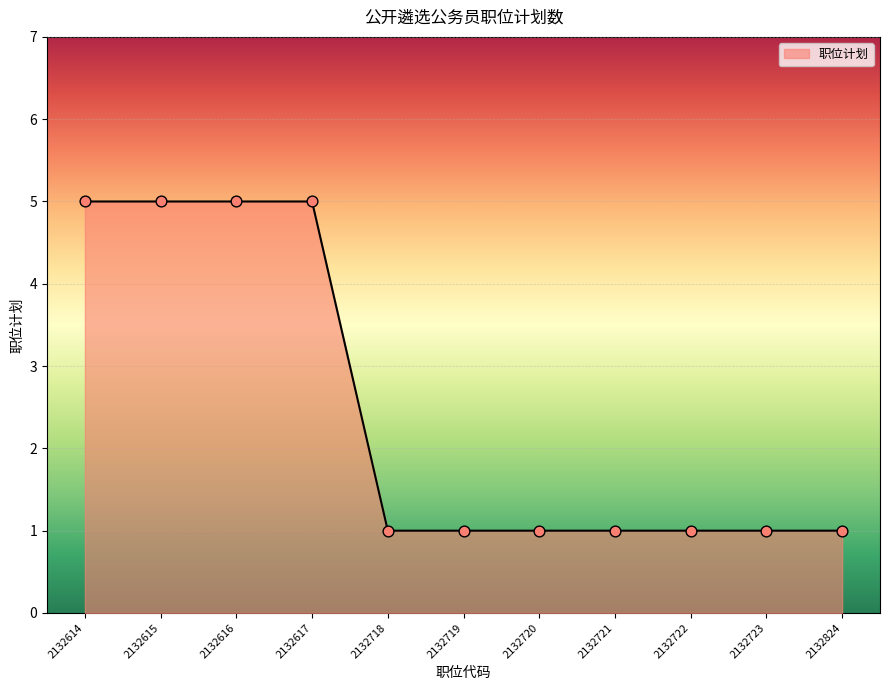

What is the change in value from 2132617 to 2132721?

-4